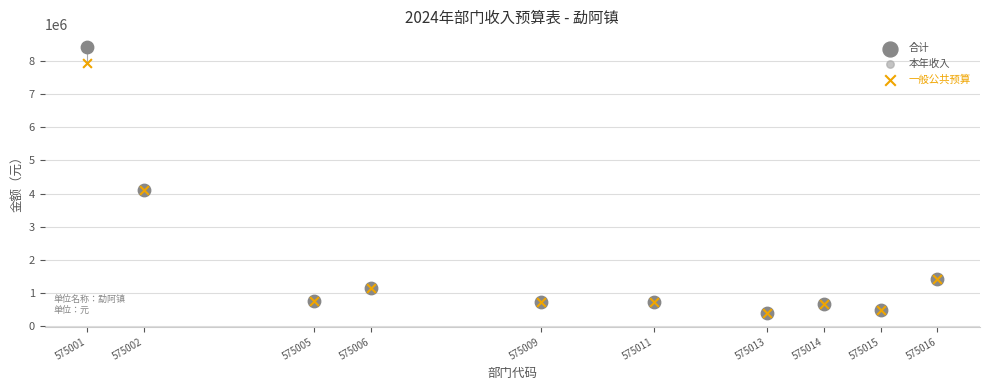

Which series has the widest spread of Y values?

合计